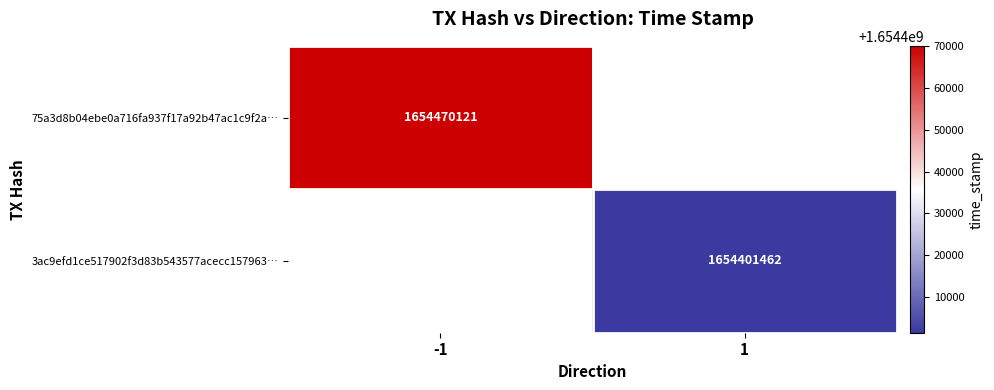

The 75a3d8b04ebe0a716fa937f17a92b47ac1c9f2a… series shows 1654470121 at -1. True or false?

True